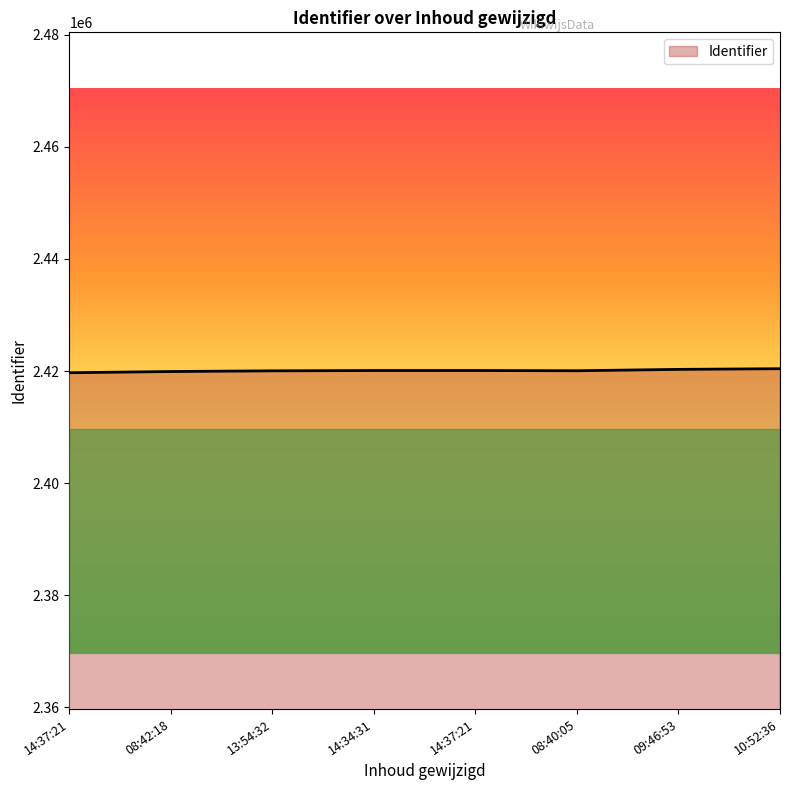

List the labels in order of value, smallest first.

14:37:21, 08:42:18, 13:54:32, 08:40:05, 14:34:31, 14:37:21, 09:46:53, 10:52:36